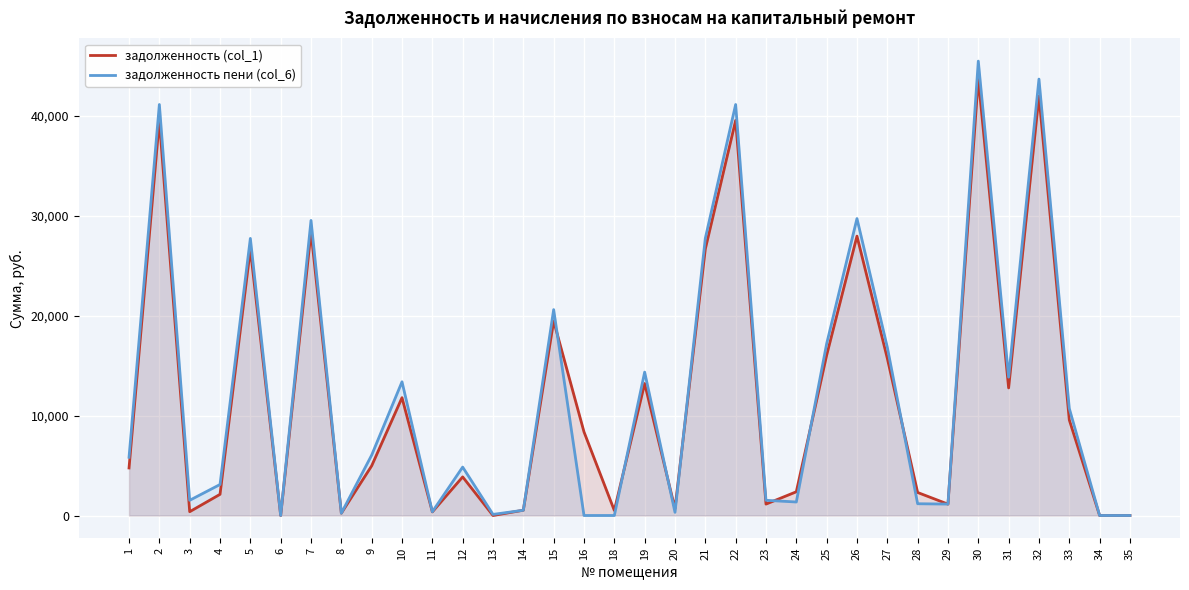

What is the average value of the задолженность (col_1) series?

11972.9